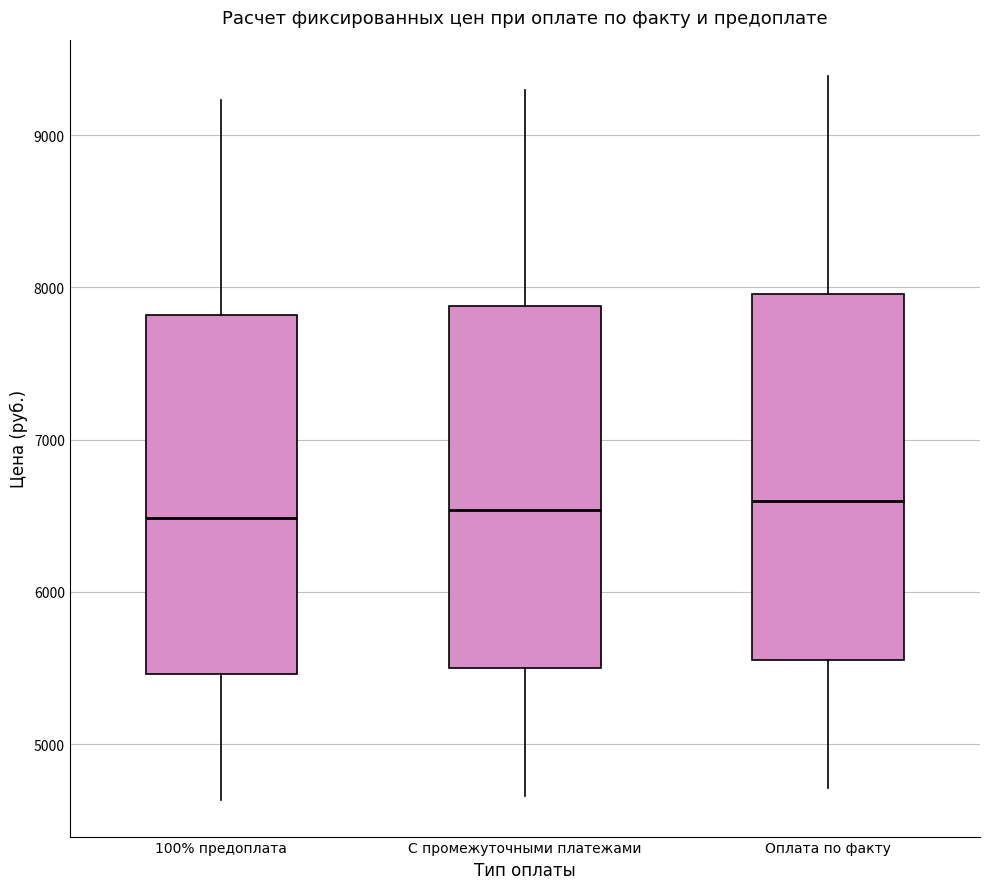

Where does the median line of the box for С промежуточными платежами sit on the y-axis? The values are not printed on the chart, so give them approximately, as read against the axis.

6500